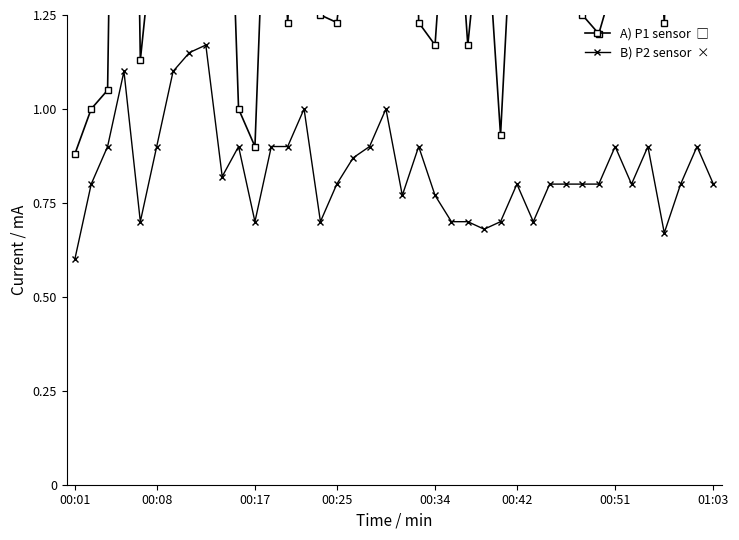

What is the sum of all P1 (KOH/HF pretreated electrode) values?

73.7